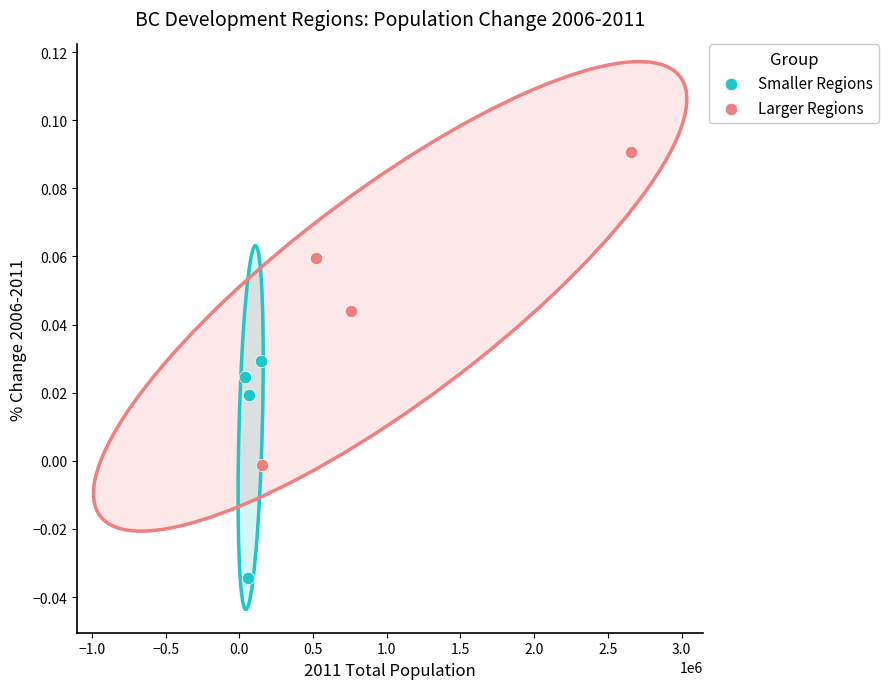

Which series has the widest spread of Y values?

Larger Regions